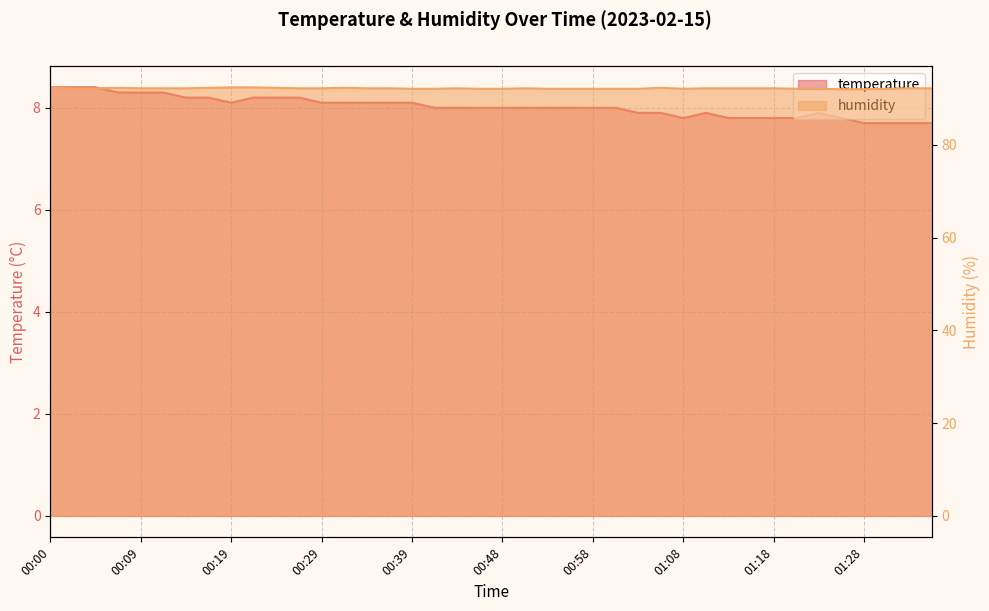

At 00:51, list the series in order from largest to smallest.

humidity, temperature